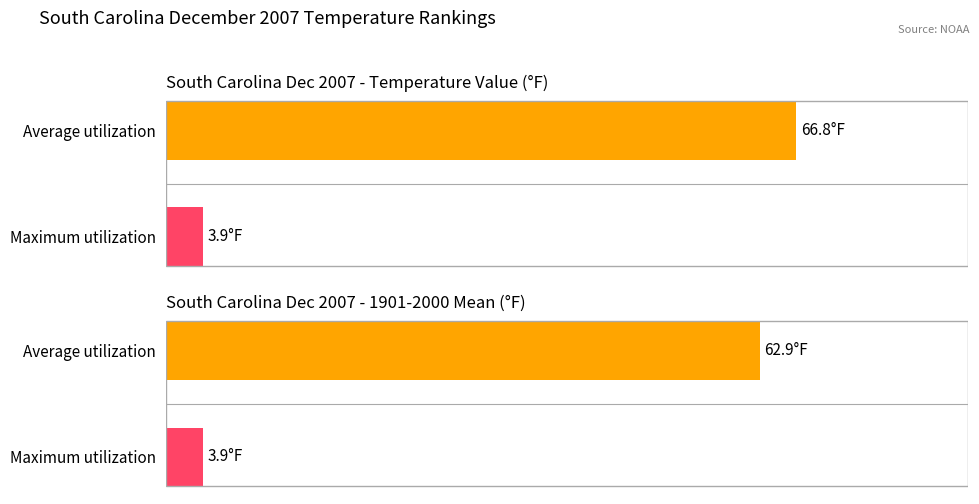

Is the value of 1901-2000 Mean at Maximum utilization greater than the value of Value at Average utilization?

No